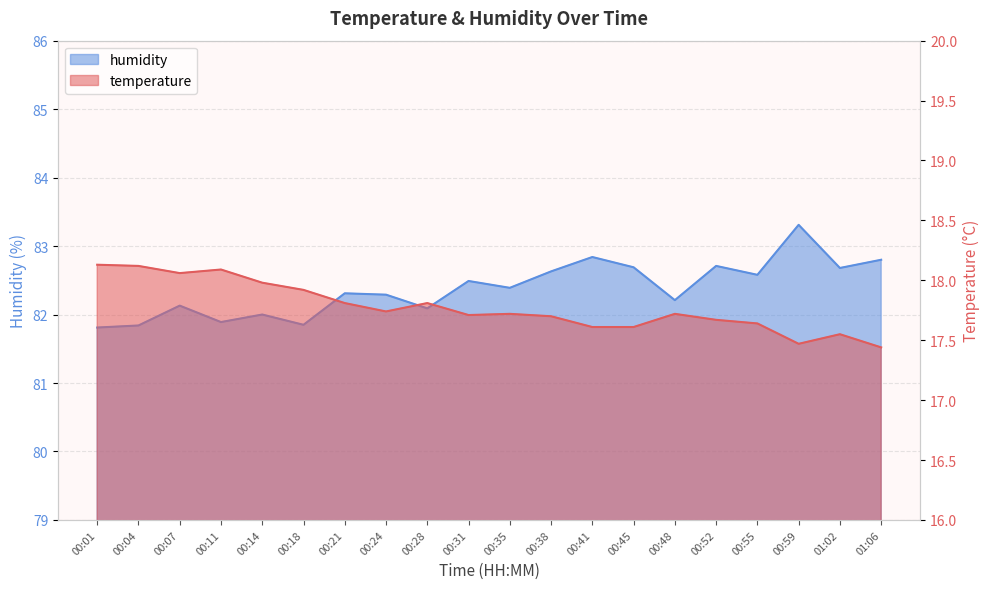

At which label is temperature closest to 17?

01:06